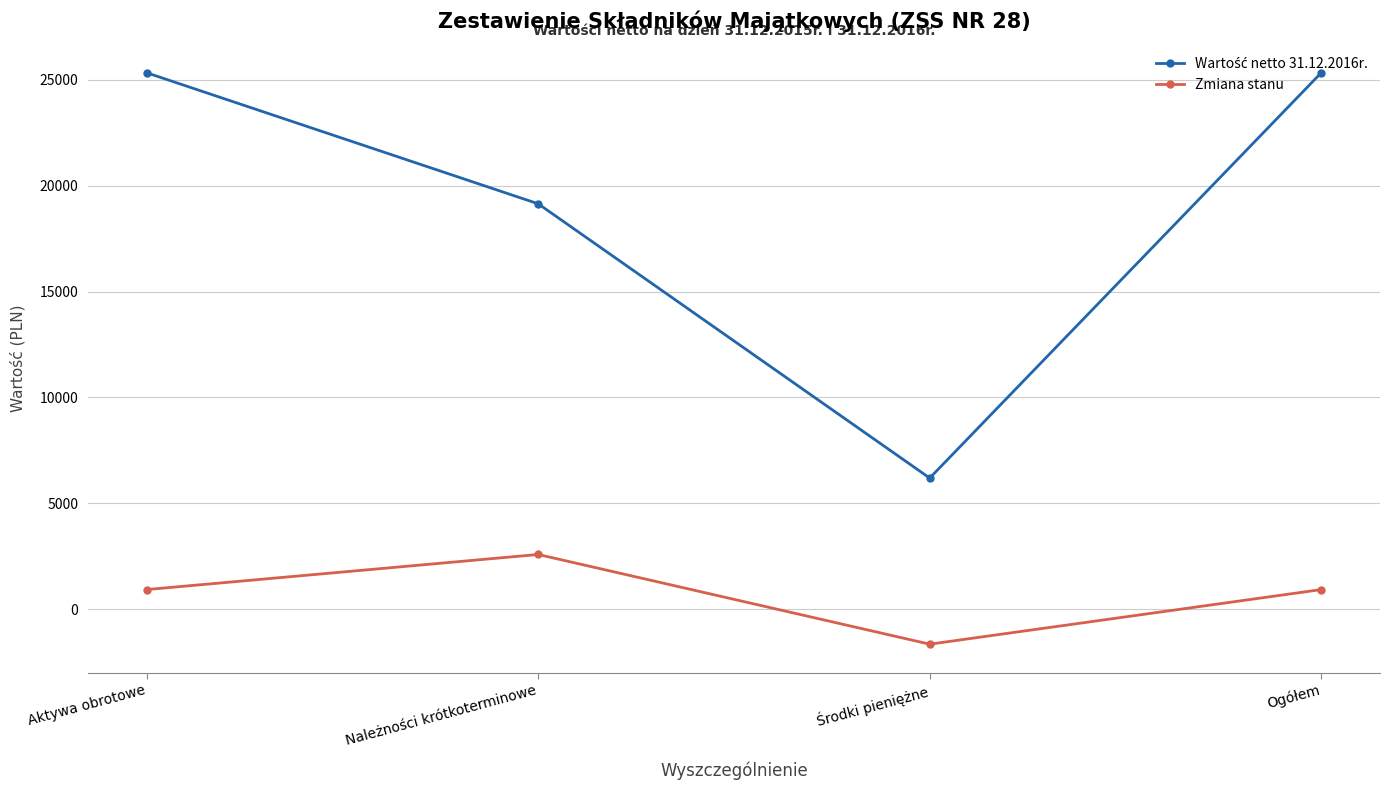

The value of Zmiana stanu at Środki pieniężne is -1658.0. True or false?

True